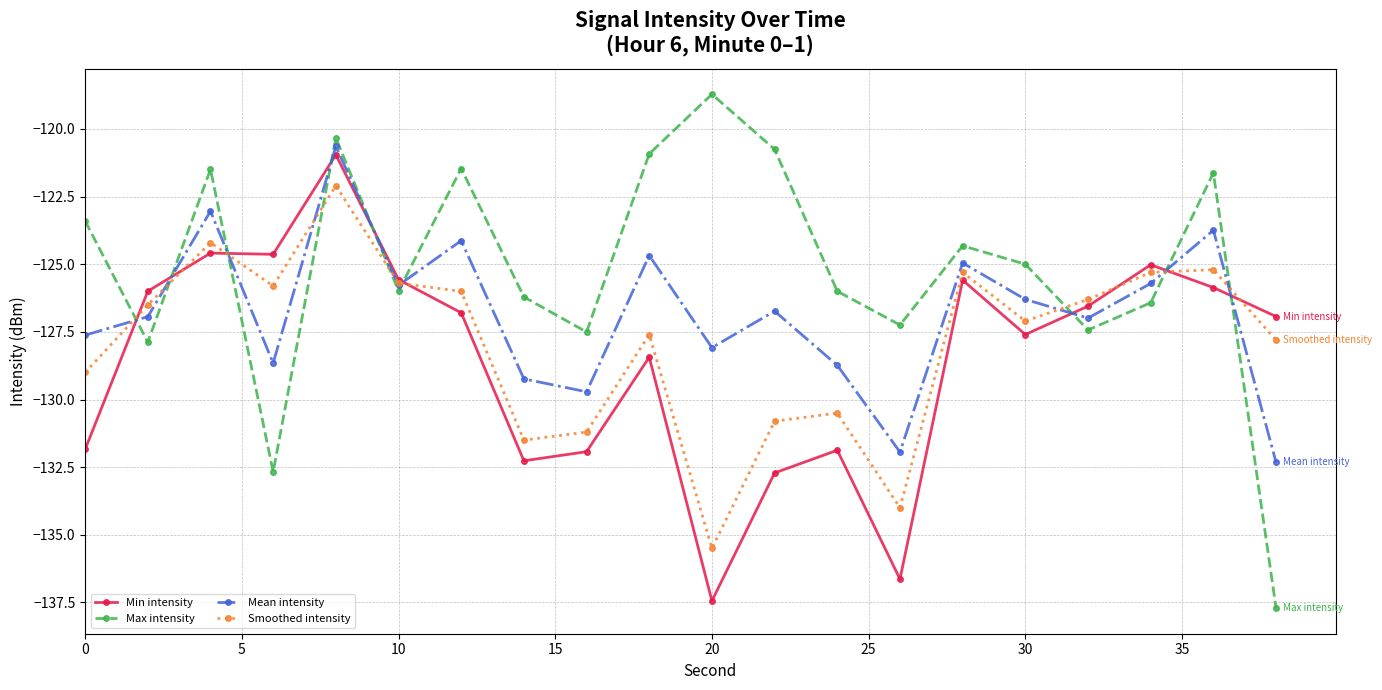

Rank the series by their average value, from lowest to highest.

Min intensity, Smoothed intensity, Mean intensity, Max intensity